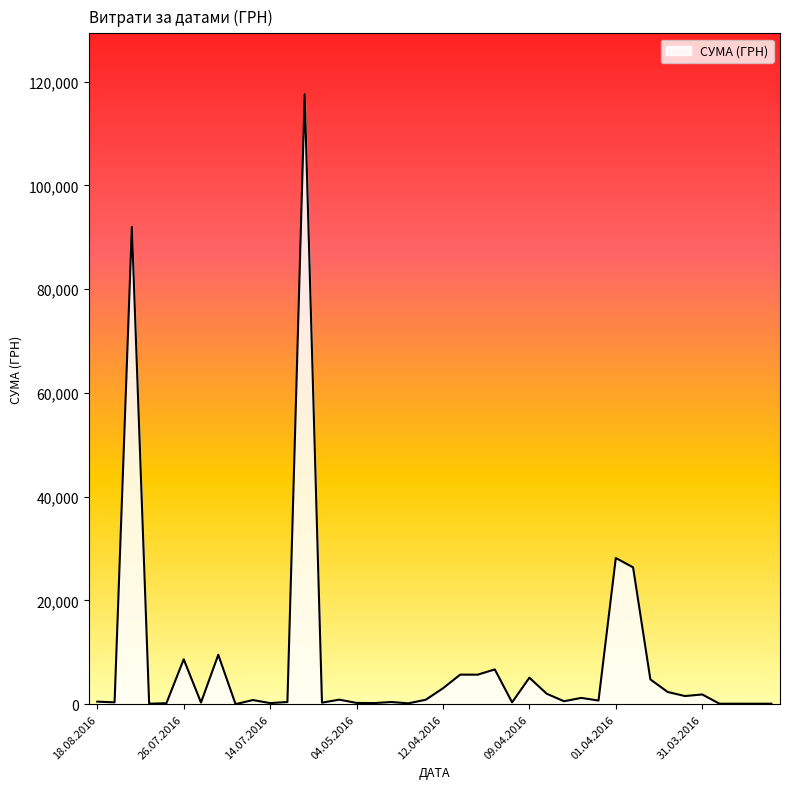

What is the difference between the maximum and minimum values?

117557.6